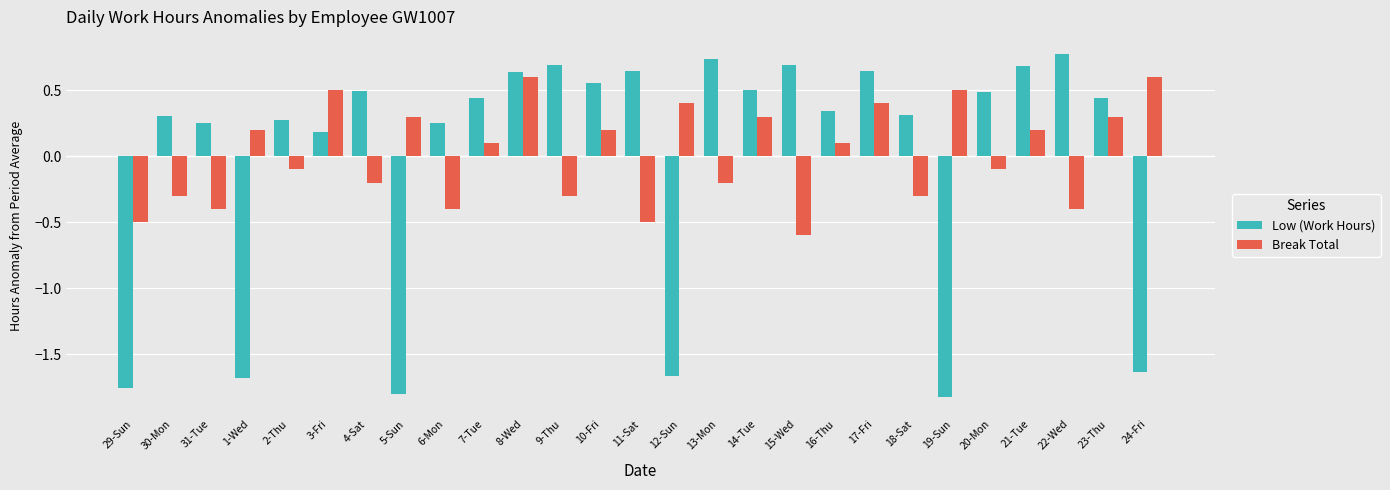

True or false: Low (Work Hours) has a value of 0.6 at 10-Fri.

True